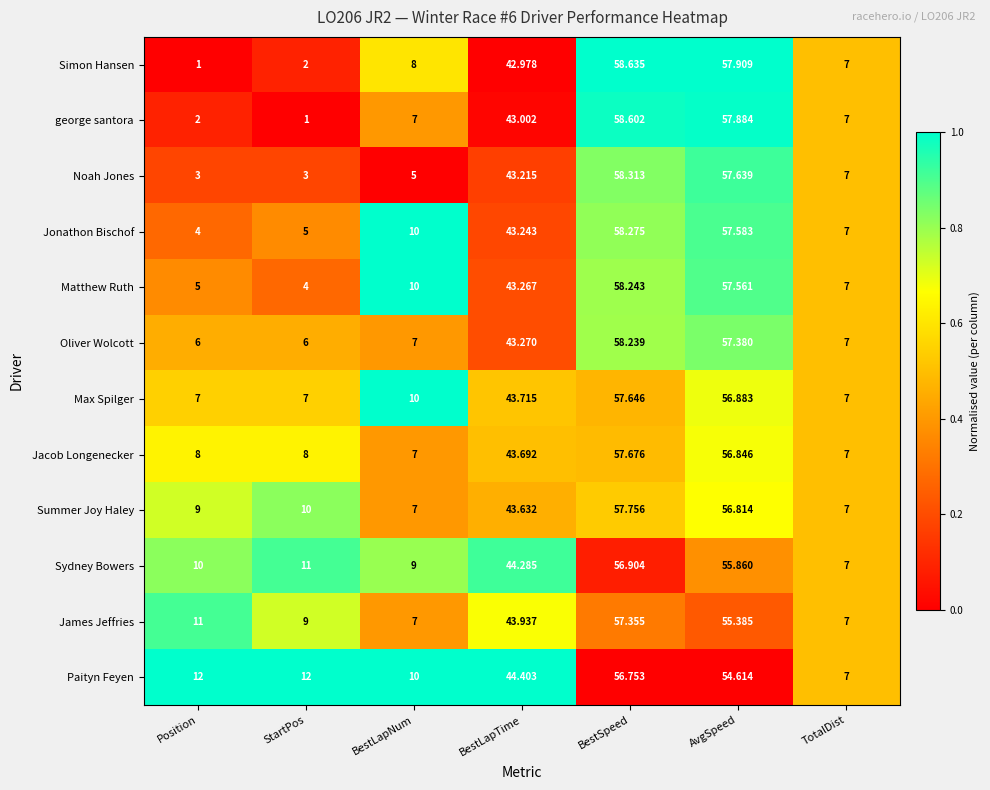

What is the spread (max minus min) of values at Position?

11.0